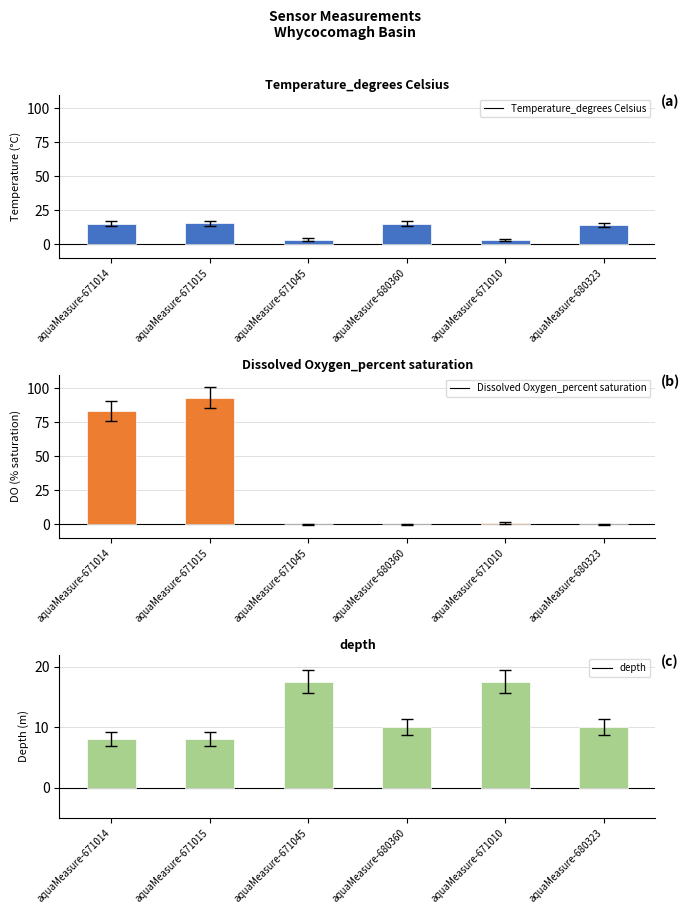

Reading left to right, extract all data points from this chart.

Temperature_degrees Celsius: 15.2	15.4	3.6	15.3	3.2	14.2
Dissolved Oxygen_percent saturation: 83.3	93.2	0.0	0.0	1.1	0.0
depth: 8.0	8.0	17.5	10.0	17.5	10.0